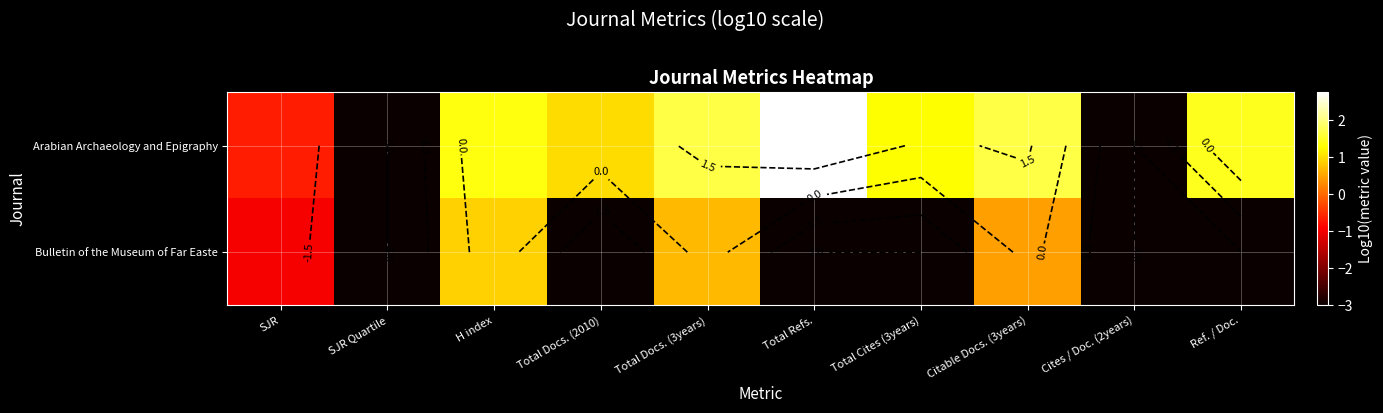

List the labels in order of Bulletin of the Museum of Far Easte value, smallest first.

SJR Quartile, Total Docs. (2010), Total Refs., Total Cites (3years), Cites / Doc. (2years), Ref. / Doc., SJR, Citable Docs. (3years), Total Docs. (3years), H index